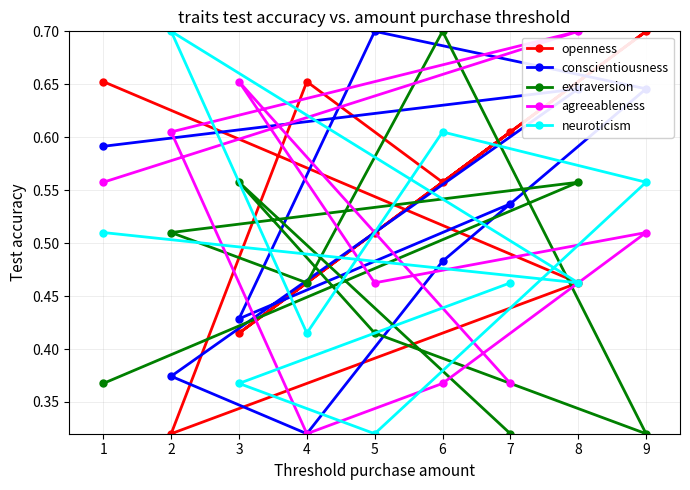

Is it true that neuroticism equals 0.7 at 1?

False